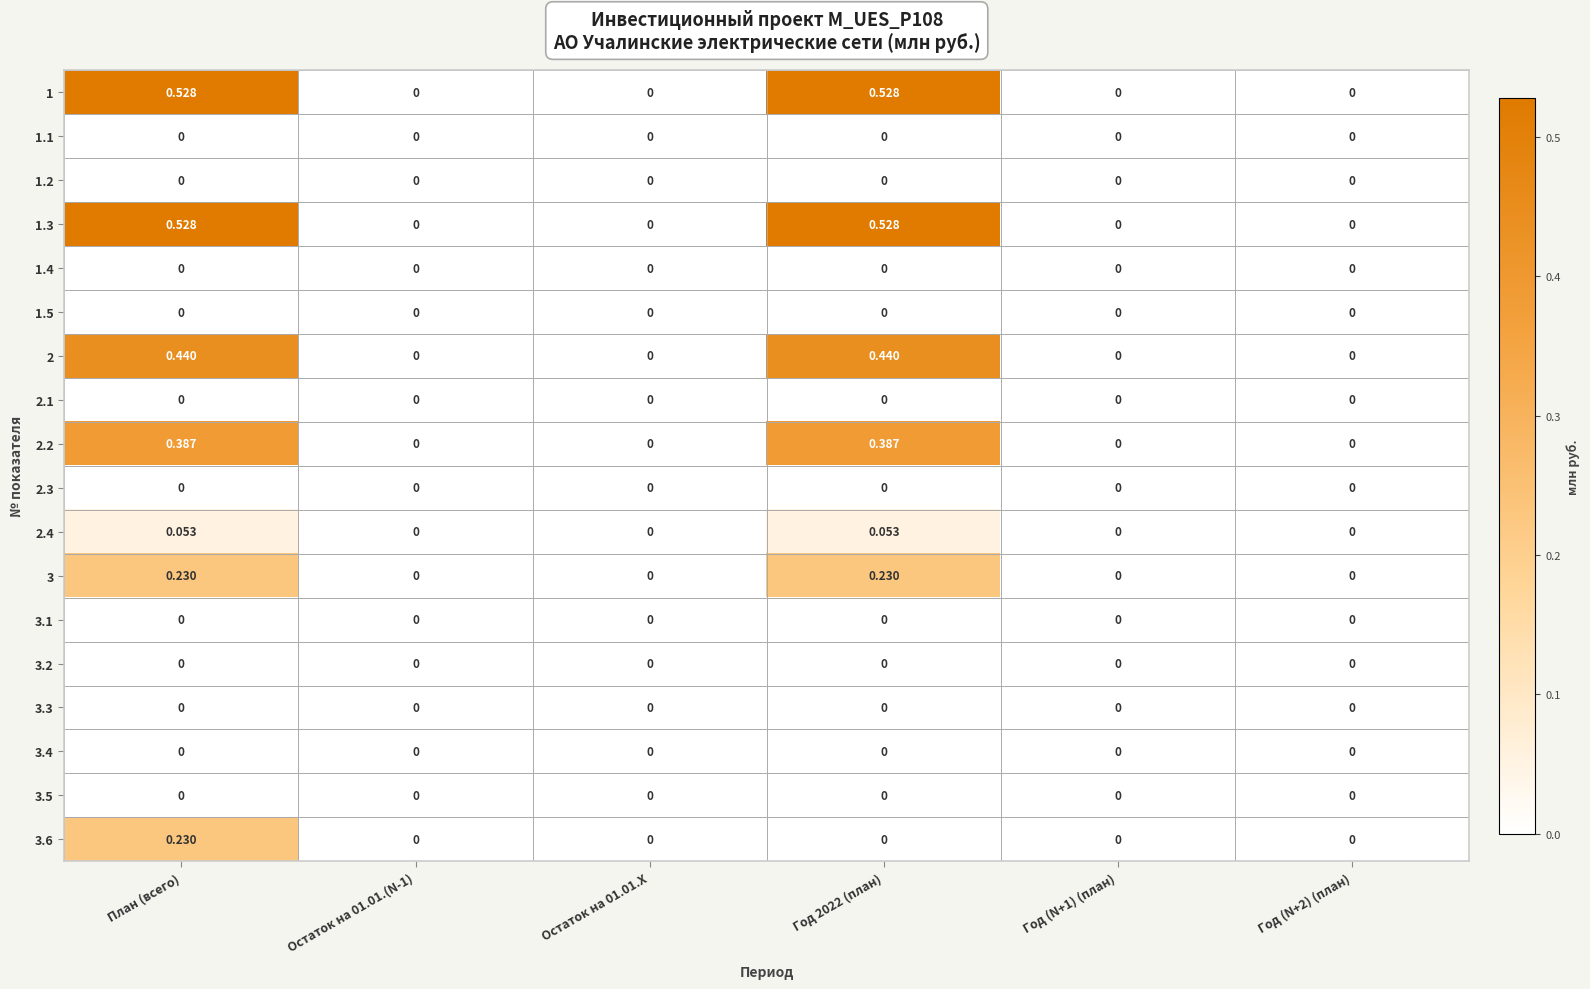

At which category is the sum across all series the highest?

План (всего)